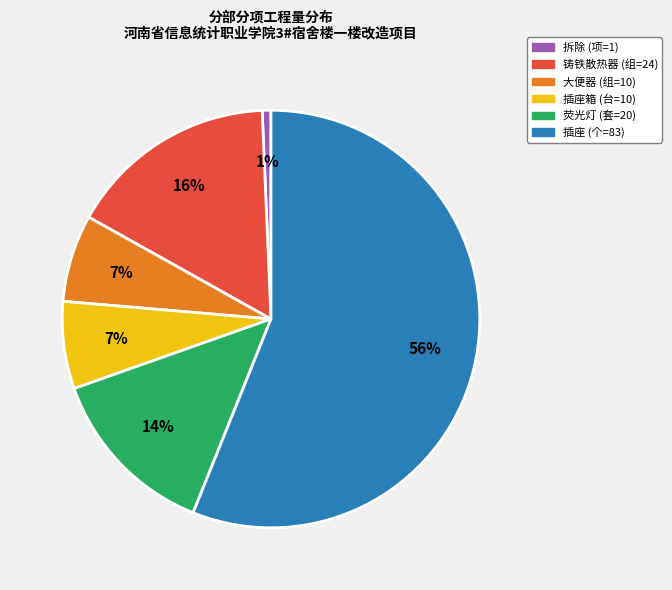

Does 拆除 (项=1) represent more than half of the total?

No